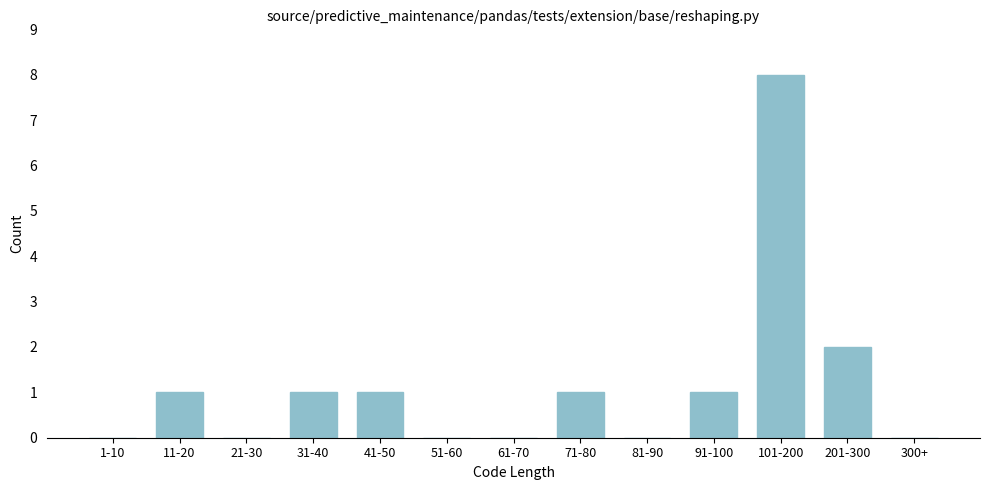

Reading left to right, what are all the values shown in this chart?

1-10=0	11-20=1	21-30=0	31-40=1	41-50=1	51-60=0	61-70=0	71-80=1	81-90=0	91-100=1	101-200=8	201-300=2	300+=0